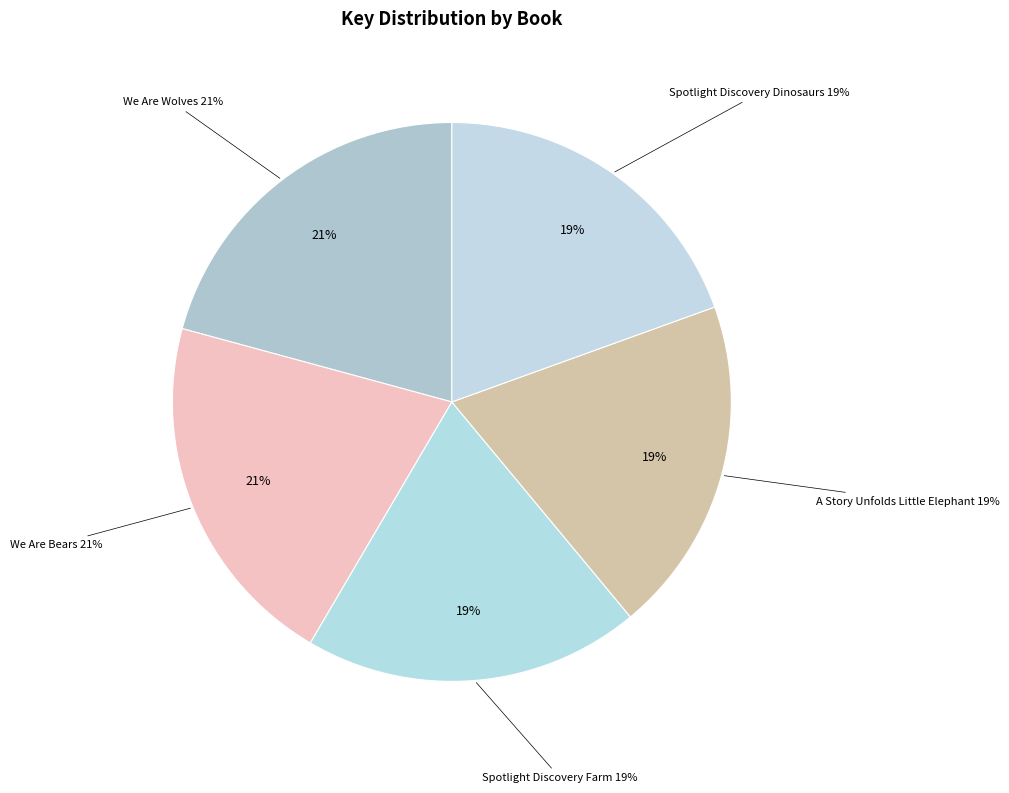

The A Story Unfolds Little Elephant slice represents 13% of the pie. True or false?

False